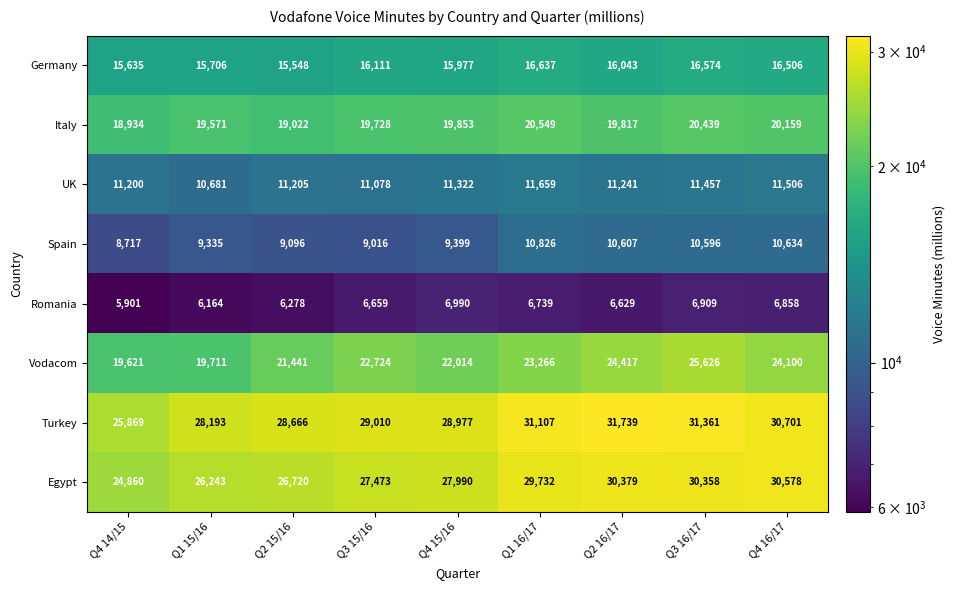

What is the greatest value displayed?

31739